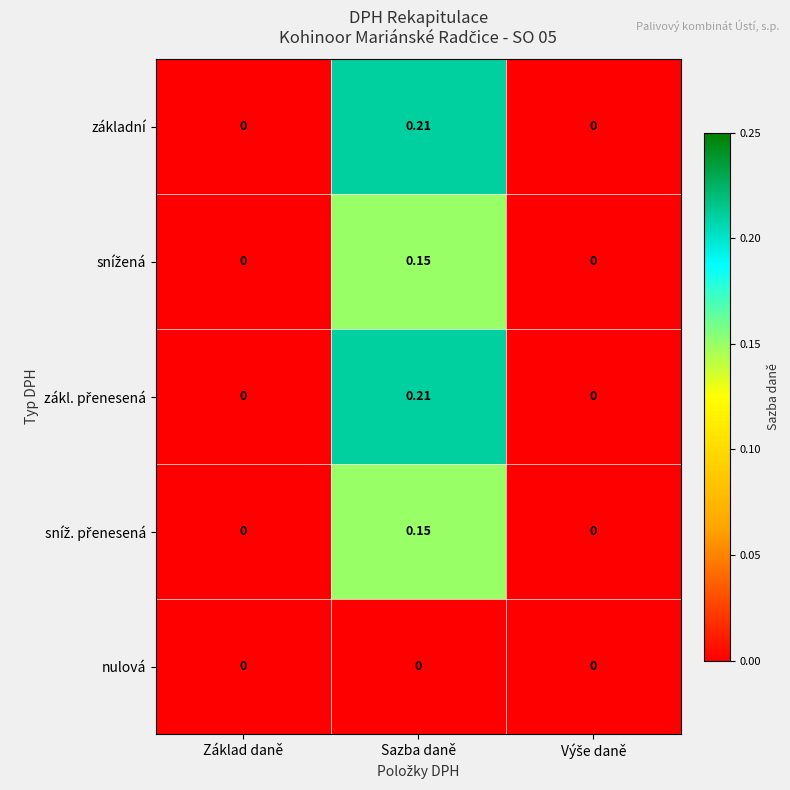

At which category is the sum across all series the highest?

Sazba daně